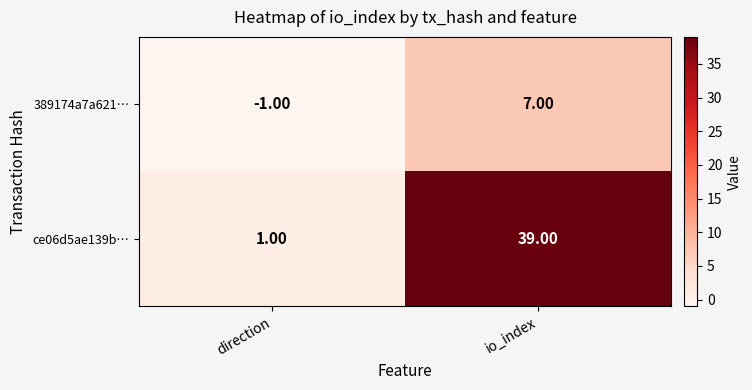

What is the sum of the 389174a7a621… values at io_index and direction?

6